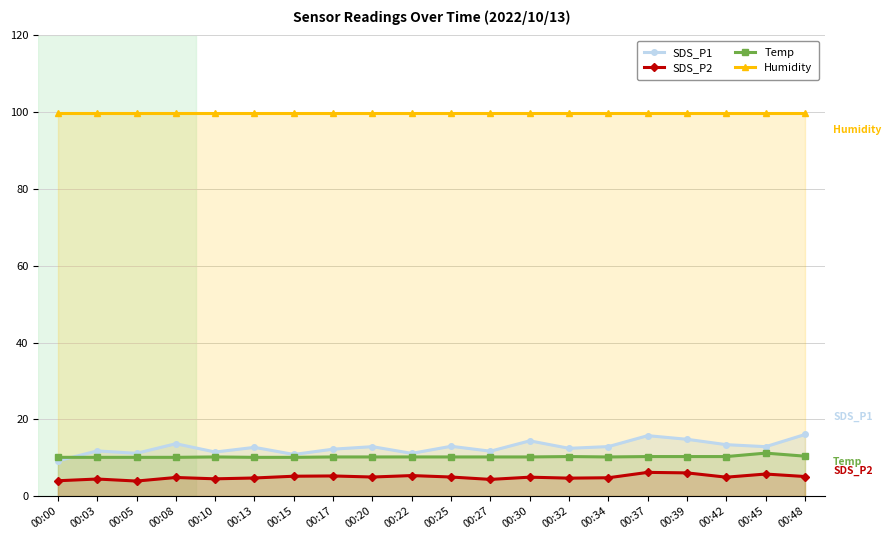

How many categories are shown in the chart?

20